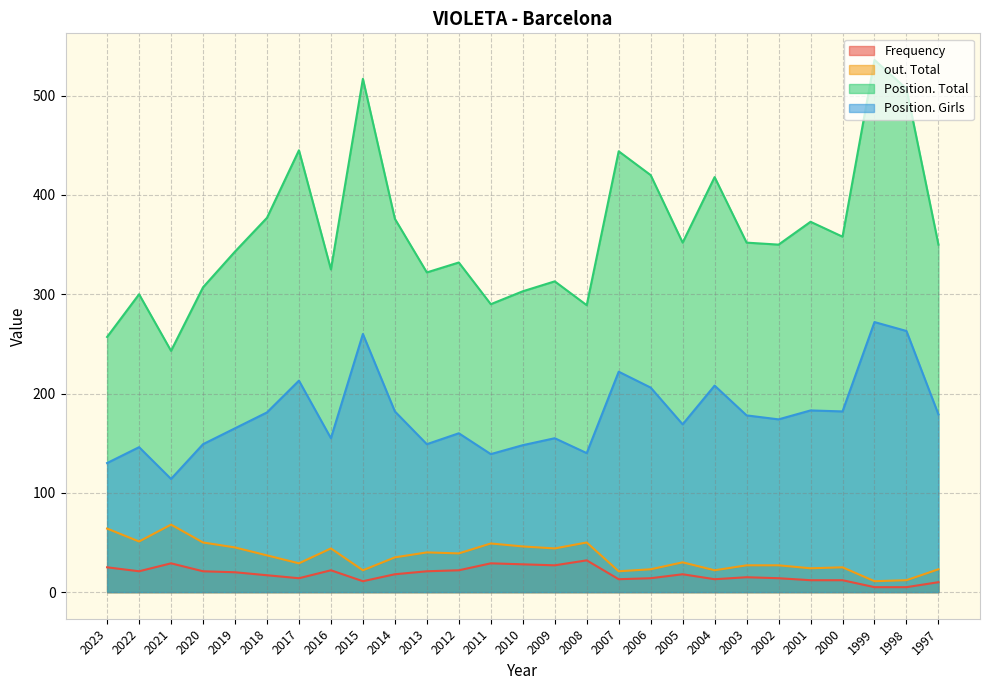

Which label corresponds to the largest value in the chart?

1999